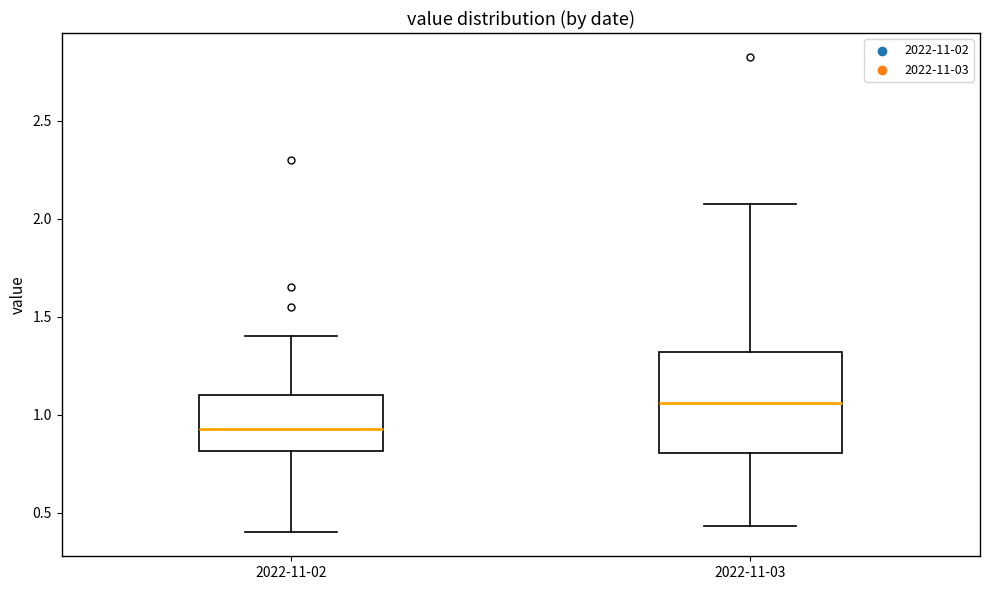

Where does the lower whisker of the box for 2022-11-02 end on the y-axis? The values are not printed on the chart, so give them approximately, as read against the axis.

0.40